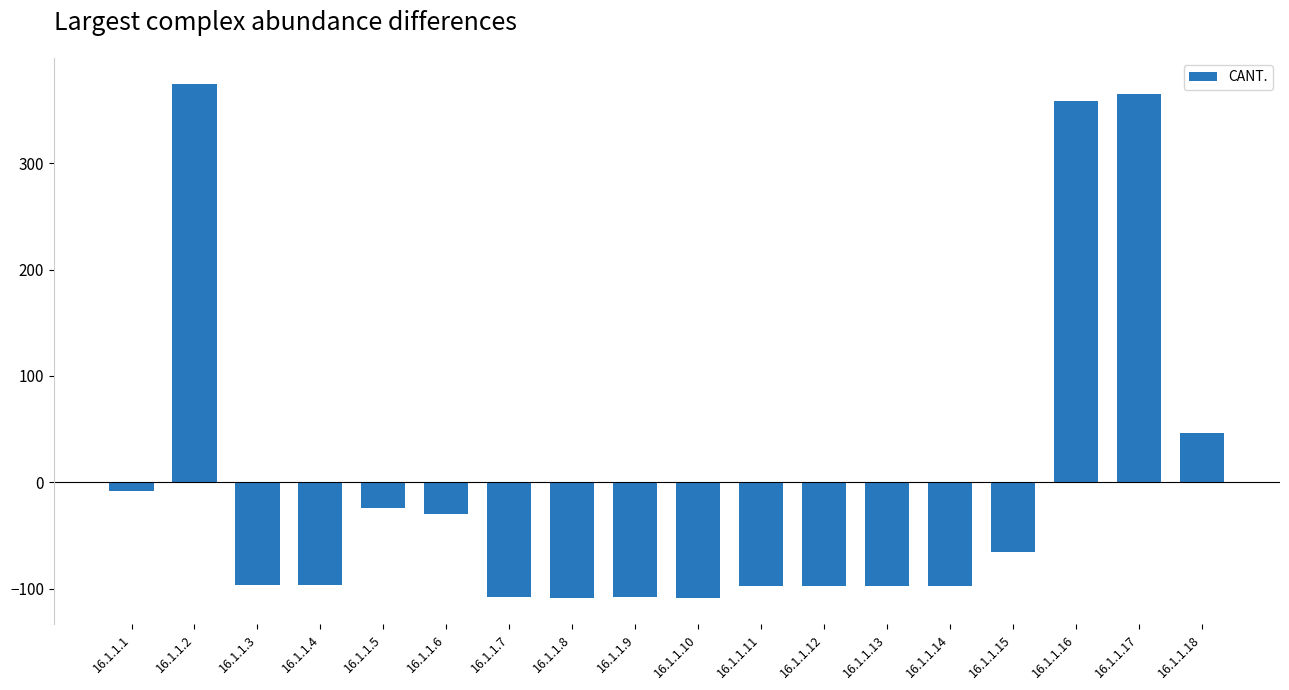

Is it true that the value at 16.1.1.5 is -24.0?

True